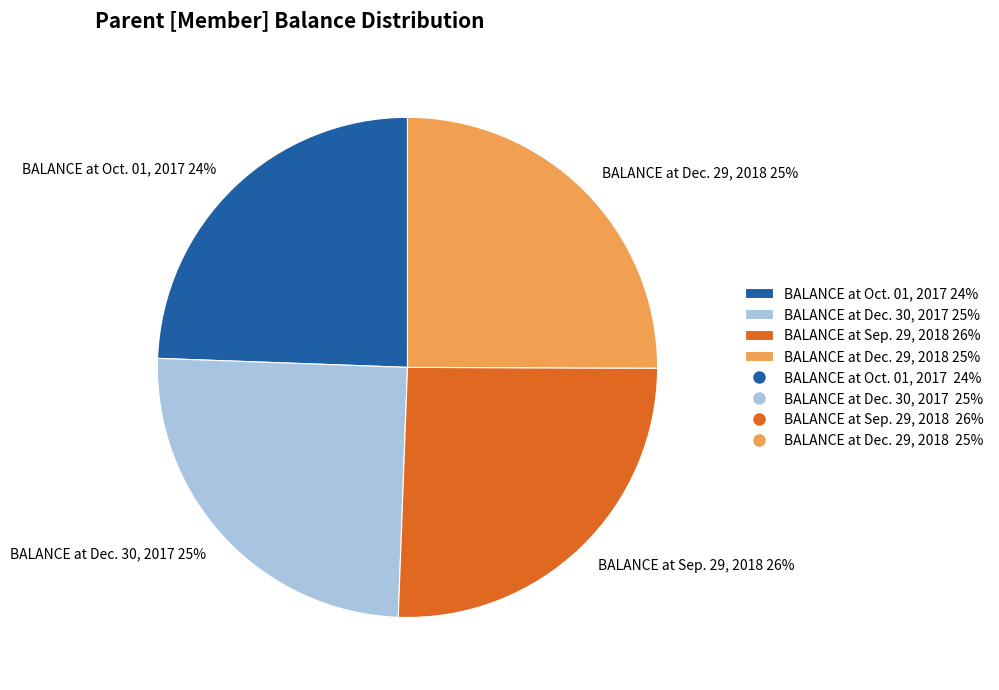

To the nearest percent, what portion does BALANCE at Sep. 29, 2018 represent?

26%